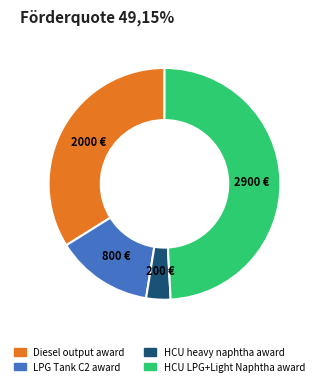

Is there a majority slice in this chart?

No